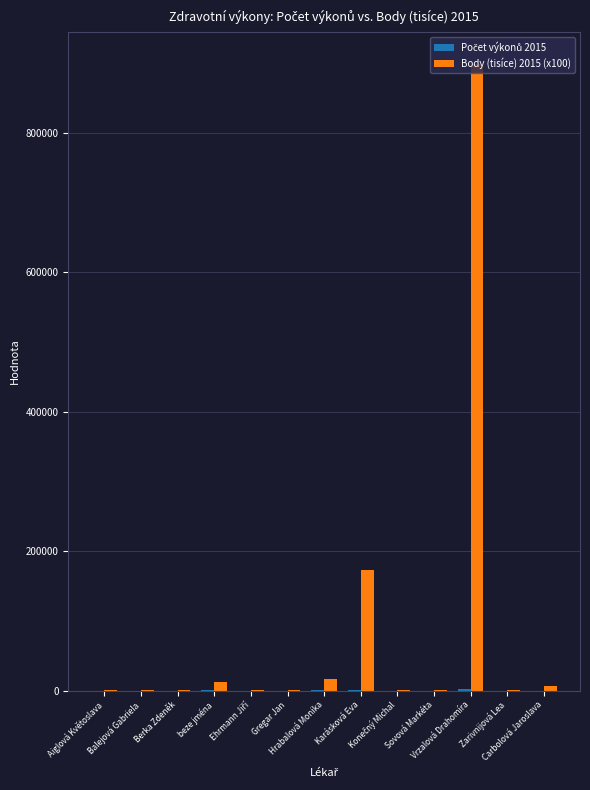

What is the highest value of the Body (tisíce) 2015 (x100) series?

898904.7